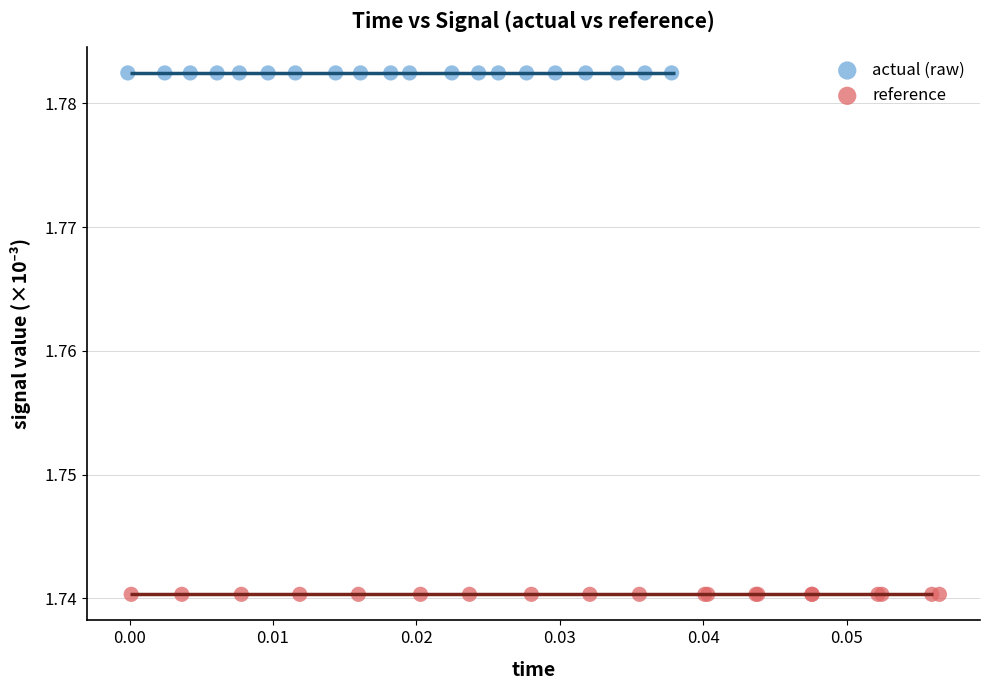

Which series contains the highest Y value?

actual (raw)